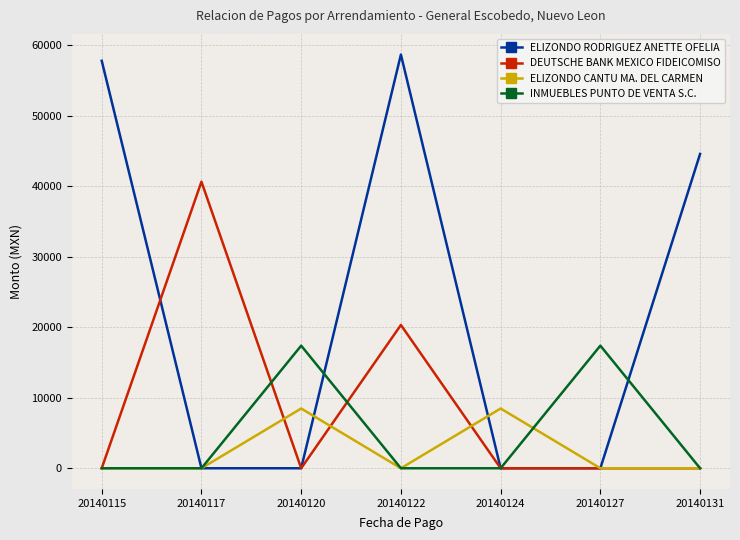

Reading left to right, transcribe all the data shown in this chart.

ELIZONDO RODRIGUEZ ANETTE OFELIA: 20140115=57831.0	20140117=0.0	20140120=0.0	20140122=58710.1	20140124=0.0	20140127=0.0	20140131=44606.2
DEUTSCHE BANK MEXICO FIDEICOMISO: 20140115=0.0	20140117=40665.5	20140120=0.0	20140122=20332.8	20140124=0.0	20140127=0.0	20140131=0.0
ELIZONDO CANTU MA. DEL CARMEN: 20140115=0.0	20140117=0.0	20140120=8480.0	20140122=0.0	20140124=8480.0	20140127=0.0	20140131=0.0
INMUEBLES PUNTO DE VENTA S.C.: 20140115=0.0	20140117=0.0	20140120=17400.0	20140122=0.0	20140124=0.0	20140127=17400.0	20140131=0.0